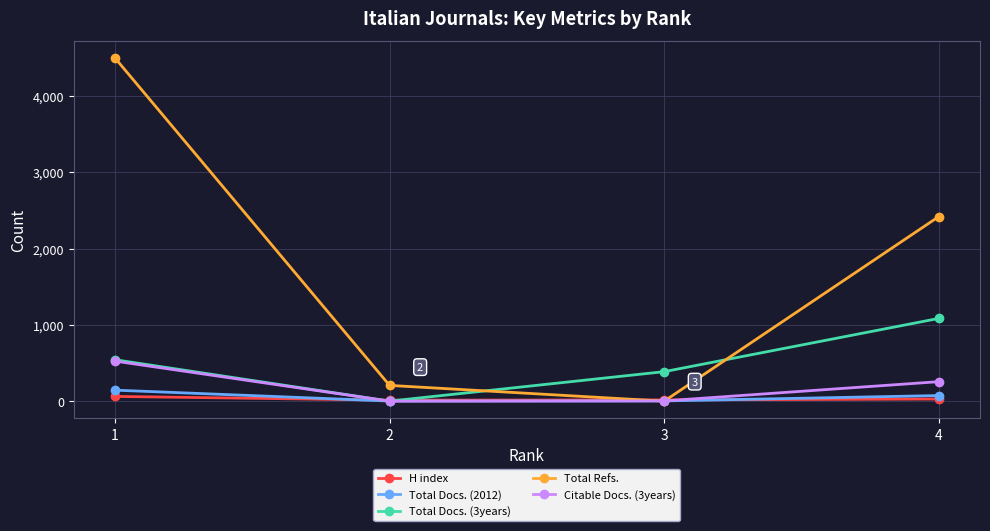

What is the value of the Total Docs. (3years) point at the 1st from the left?

545